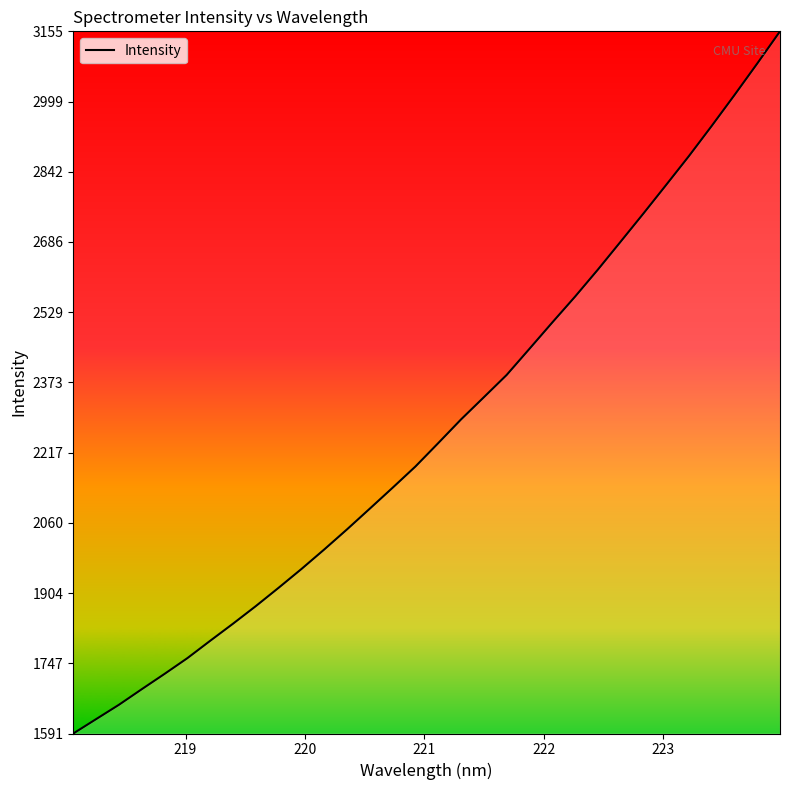

Count the number of data series in this chart.

1